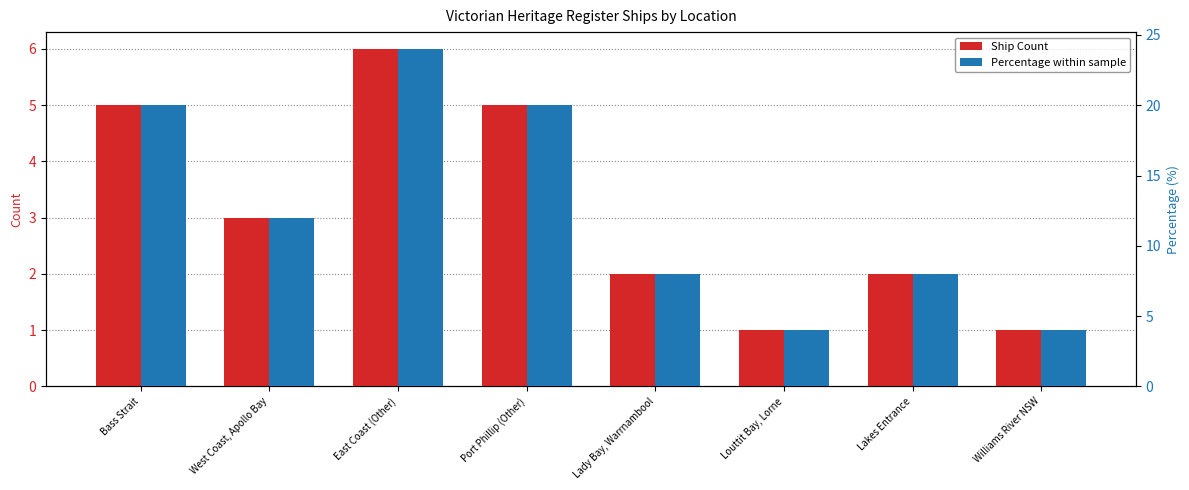

Which category has the lowest value across all series?

Louttit Bay, Lorne